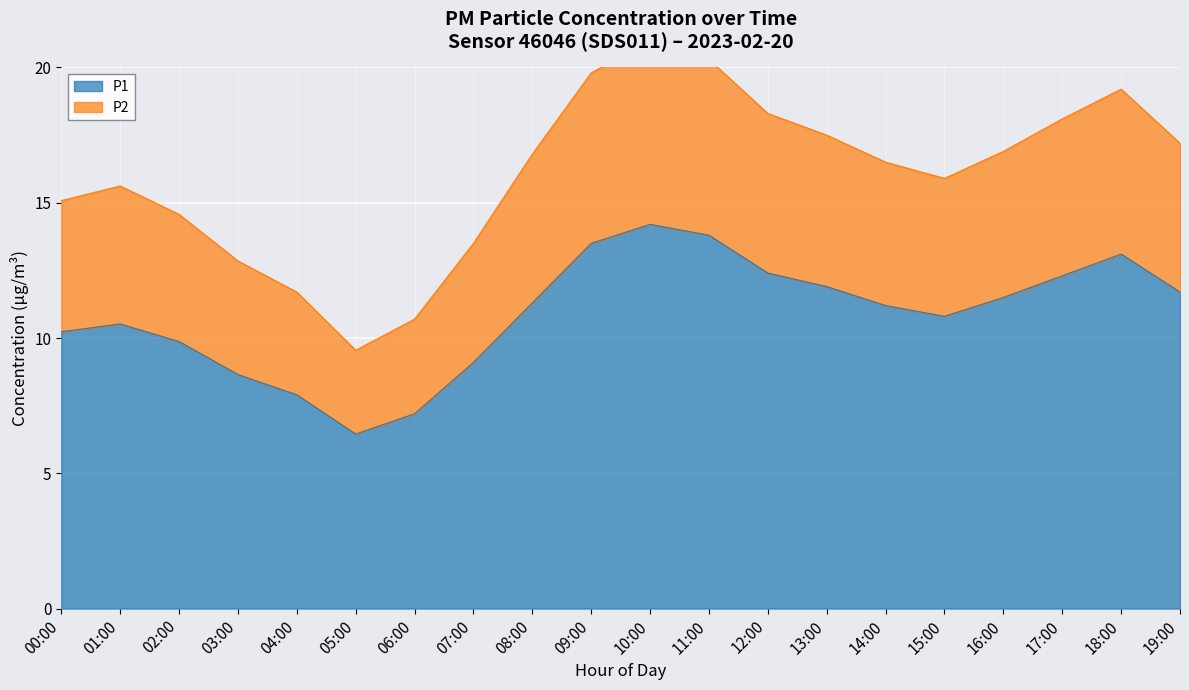

True or false: P1 has more than 0 interior local peaks.

True